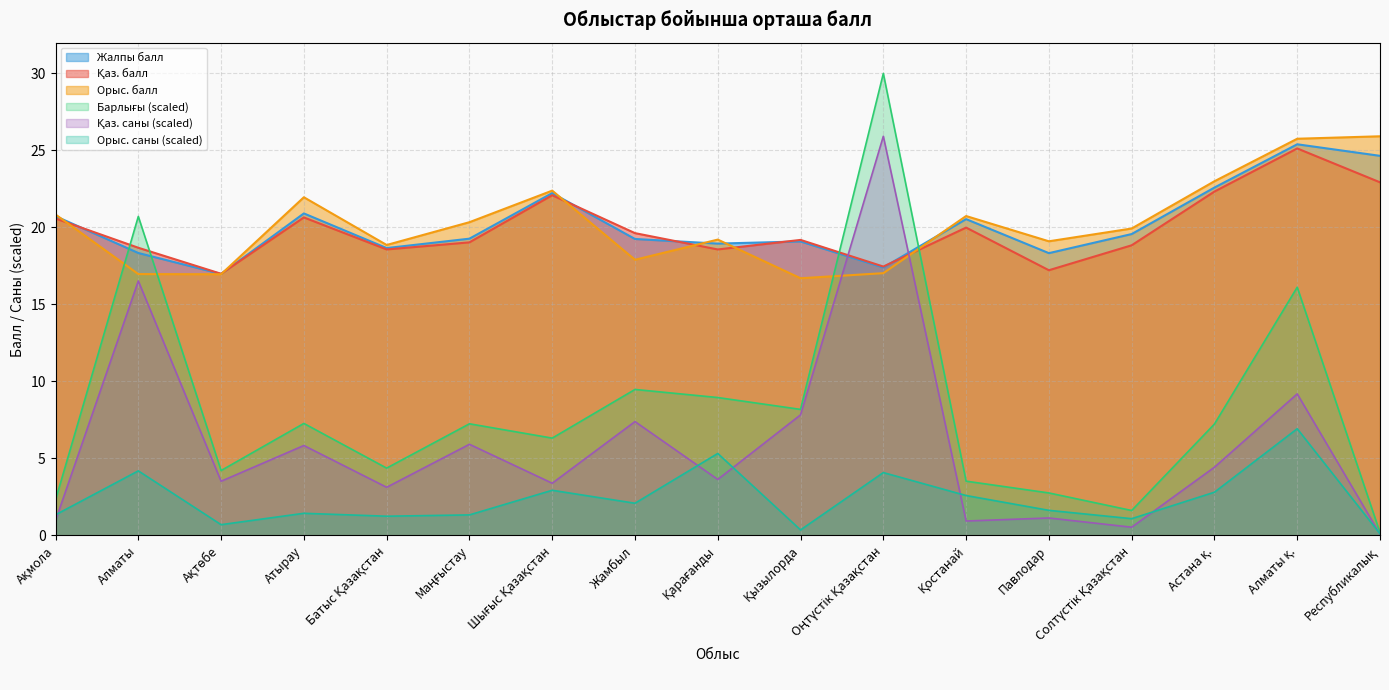

At which category does Орыс. reach its first local valley?

Ақтөбе